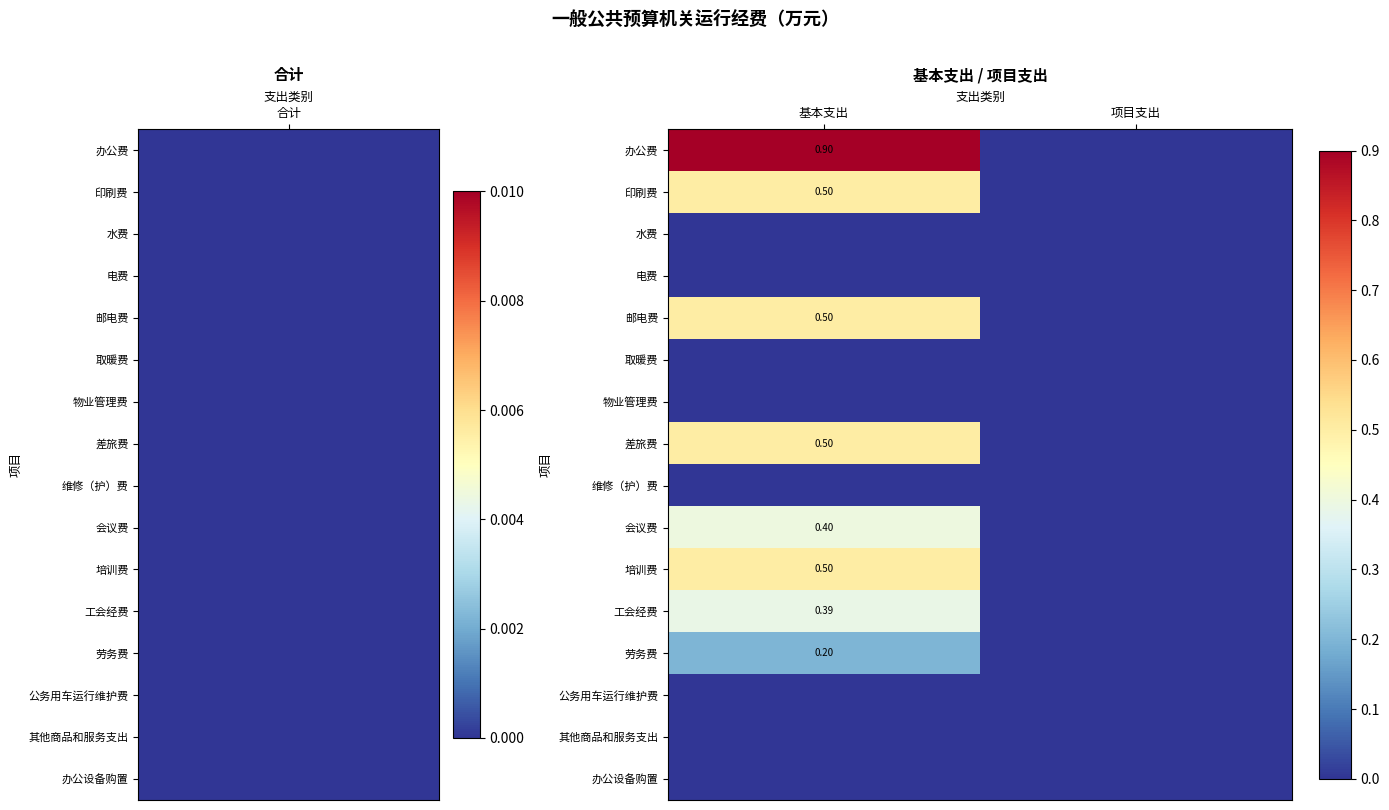

How many data points does each series have?

2